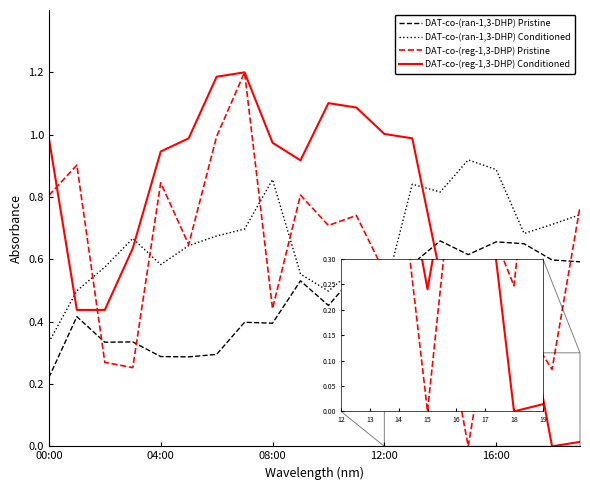

True or false: DAT-co-(ran-1,3-DHP) Pristine and DAT-co-(reg-1,3-DHP) Pristine cross at least once.

True